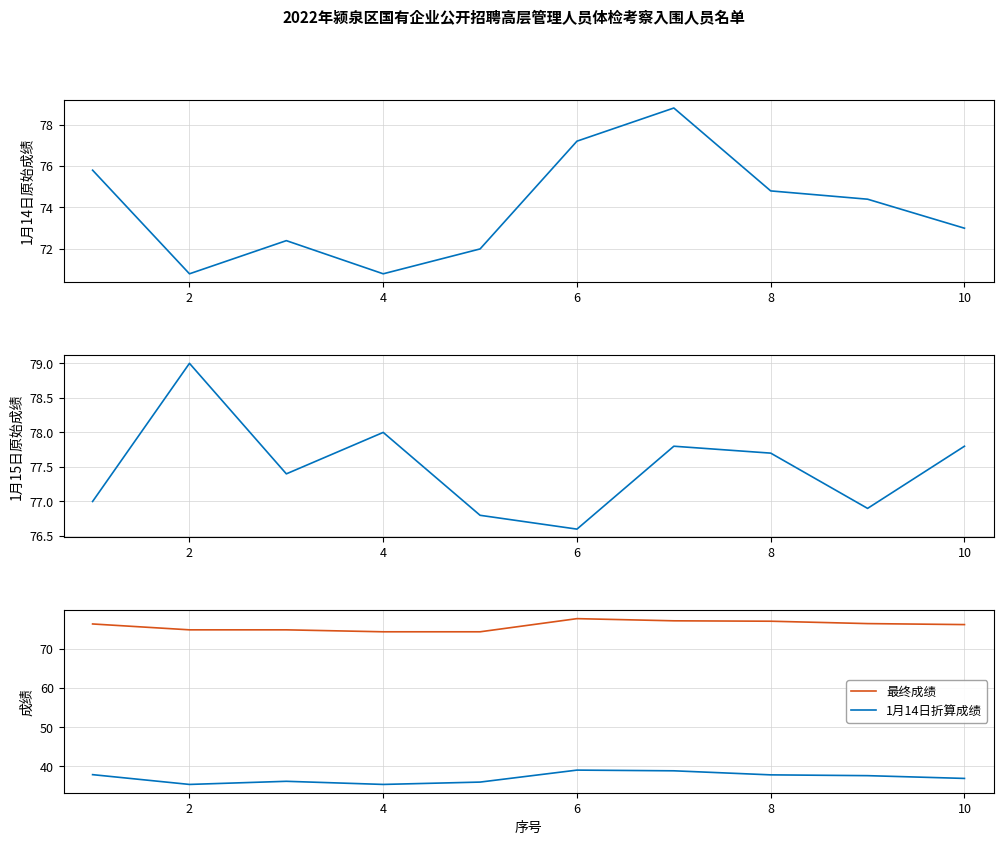

What is the average value of the 1月14日折算成绩 series?

37.1